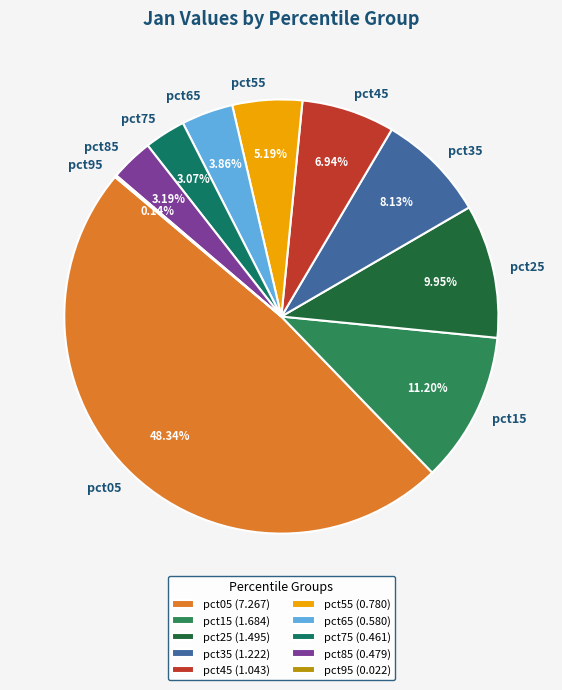

Does any single category account for the majority?

No